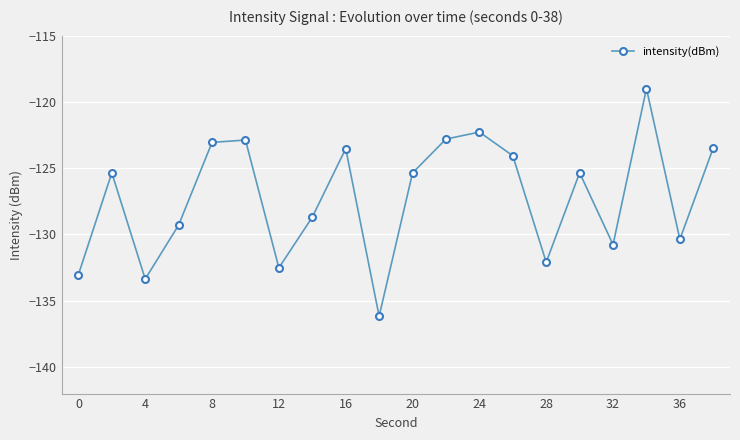

How many interior local valleys (lower than both neighbors) does the data have?

6